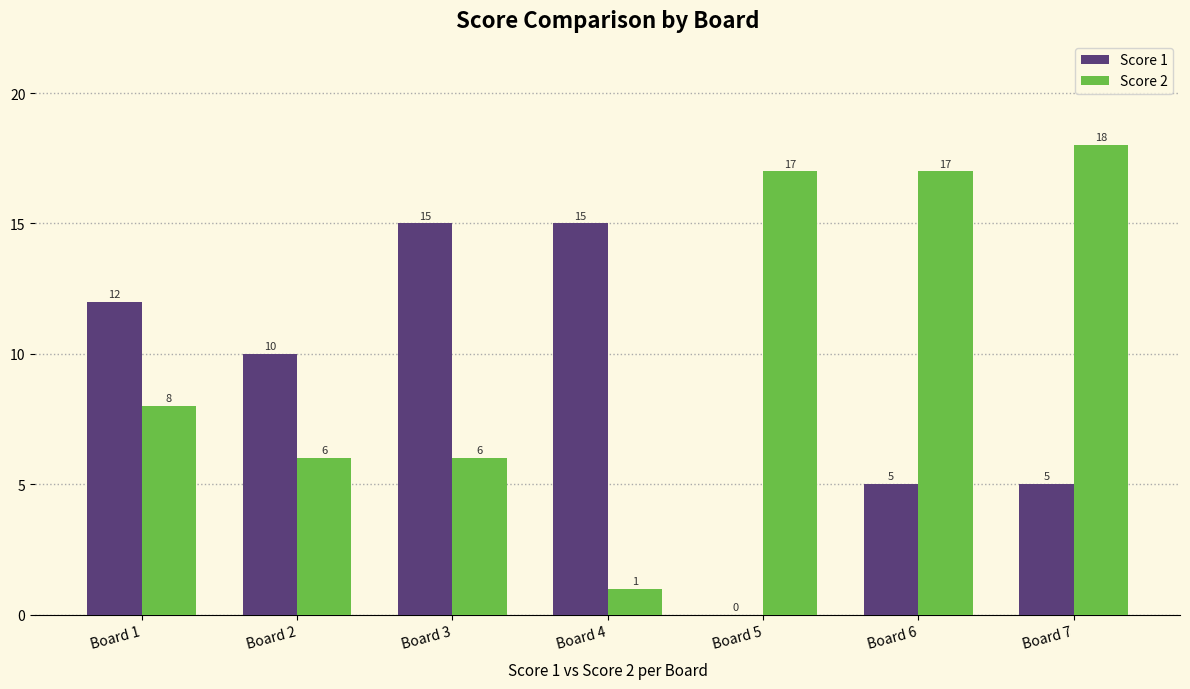

What is the total value across all series at Board 7?

23